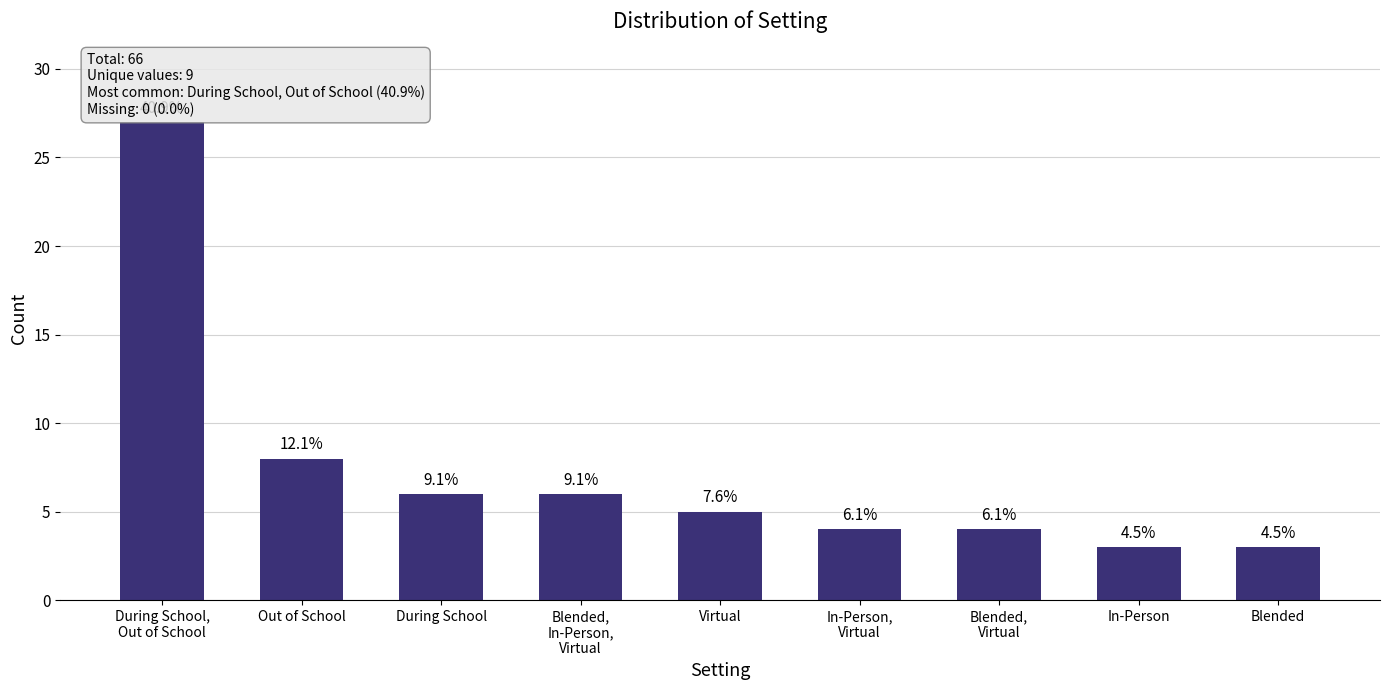

What is the sum of the values at In-Person and Out of School?

11